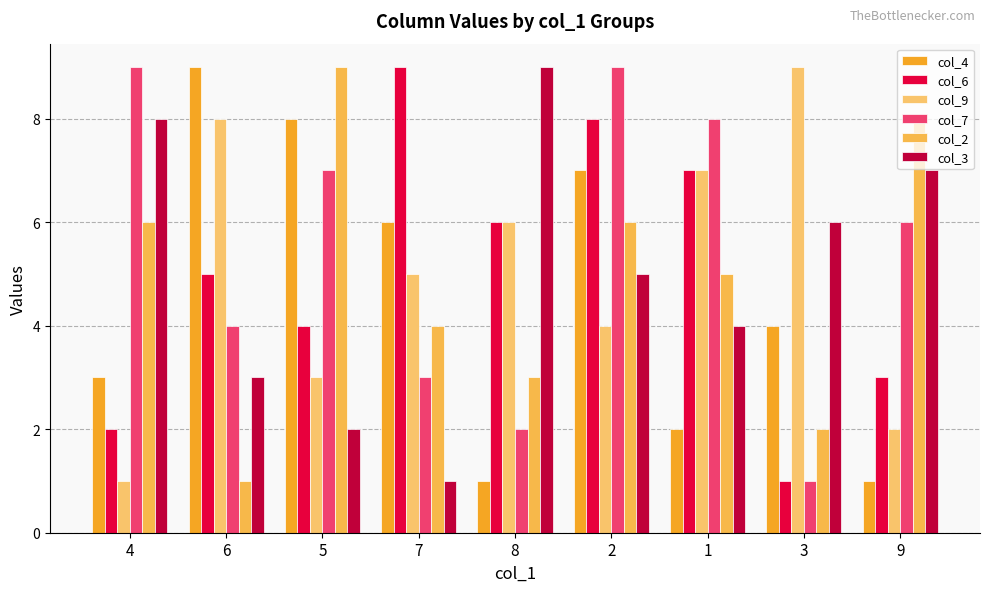

Which has a higher value, 2 or 4?

2